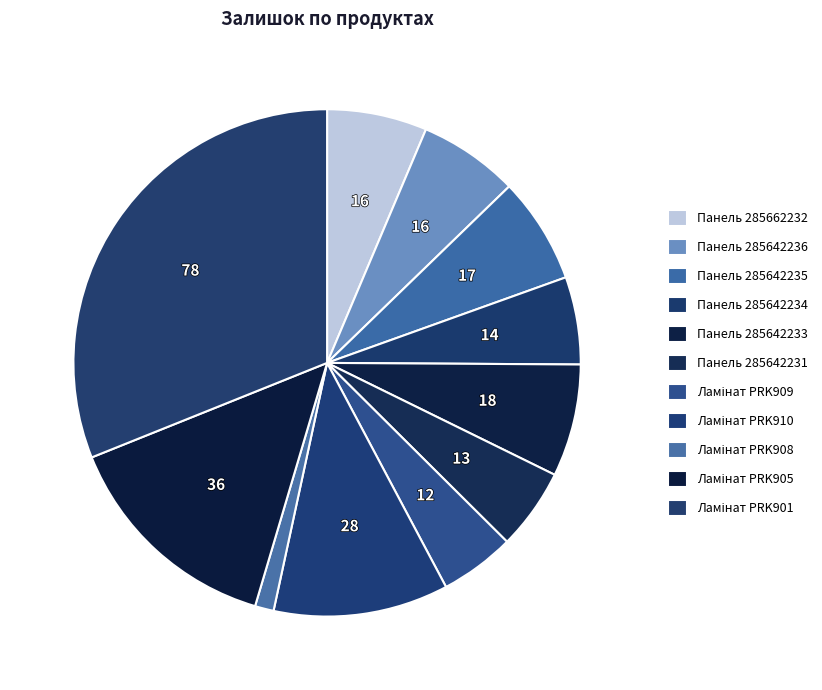

How many segments does this pie chart have?

11